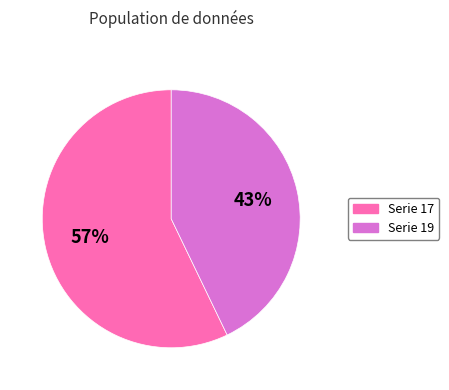

Which has a higher value, Serie 17 or Serie 19?

Serie 17